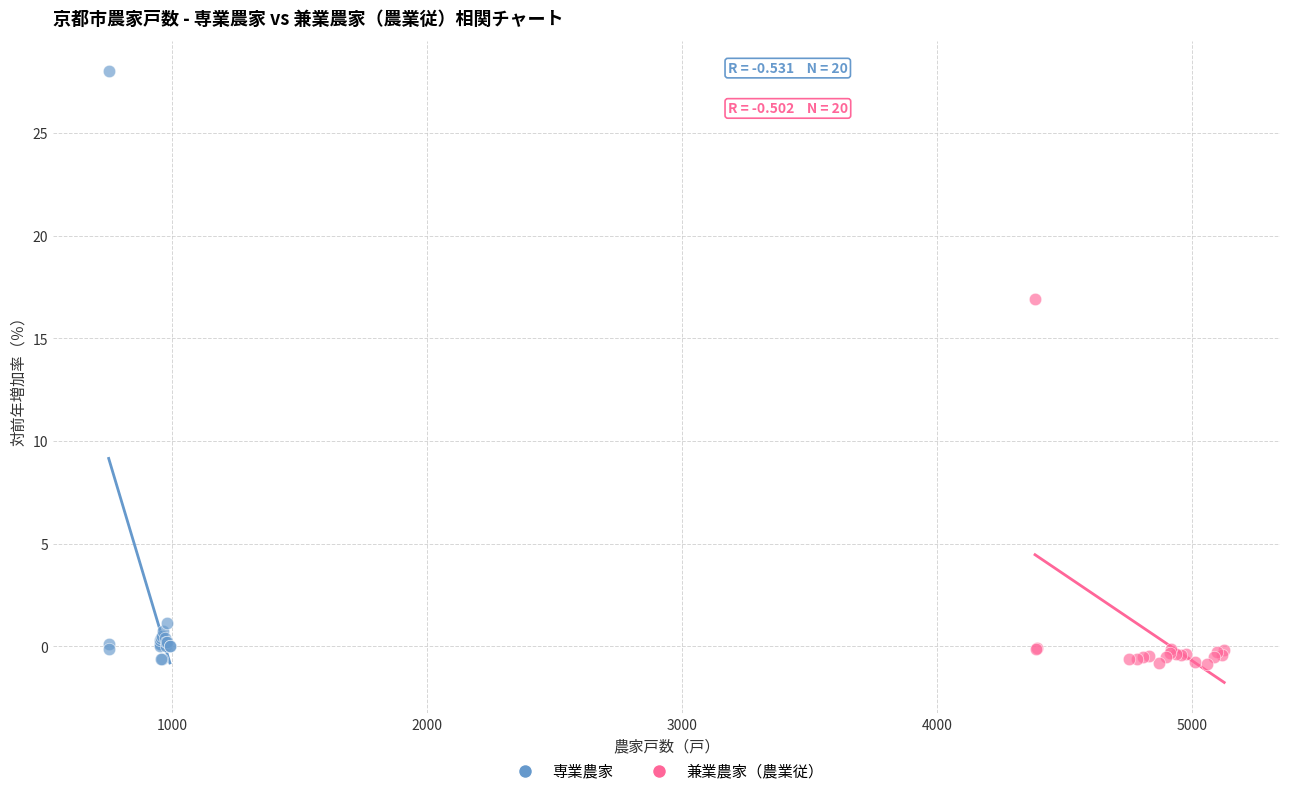

Which series has the widest spread of Y values?

専業農家